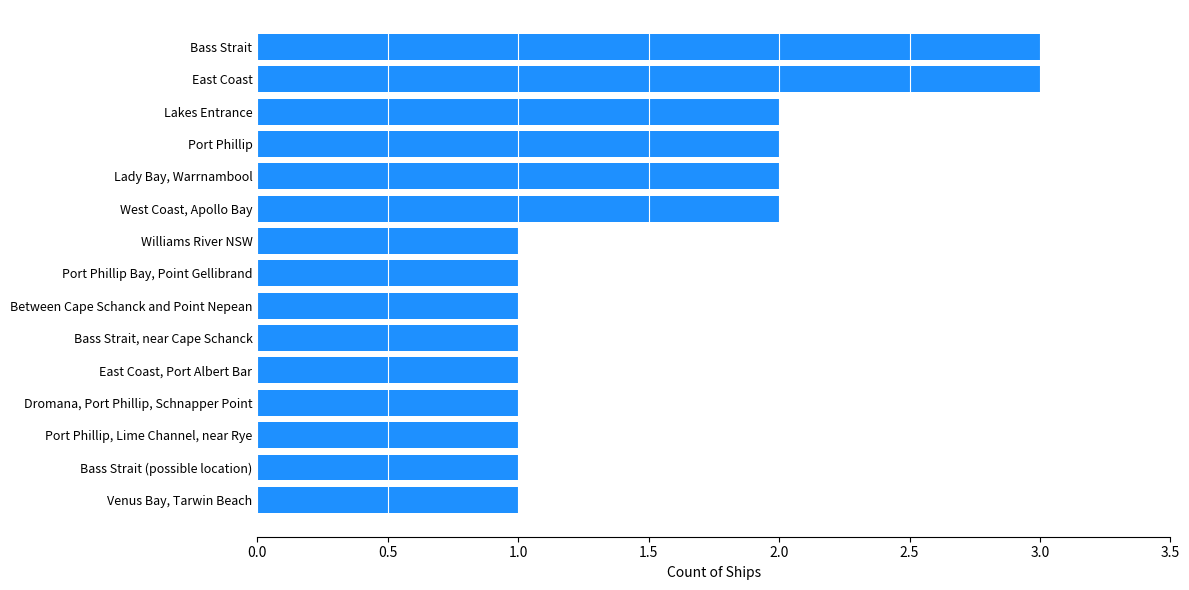

What is the greatest value displayed?

3